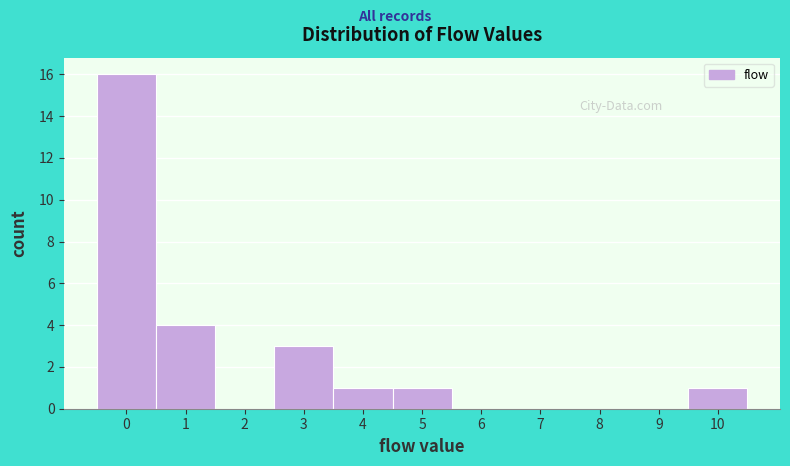

What is the height of the bar covering 3.5 to 4.5 on the x-axis? The values are not printed on the chart, so give them approximately, as read against the axis.

1